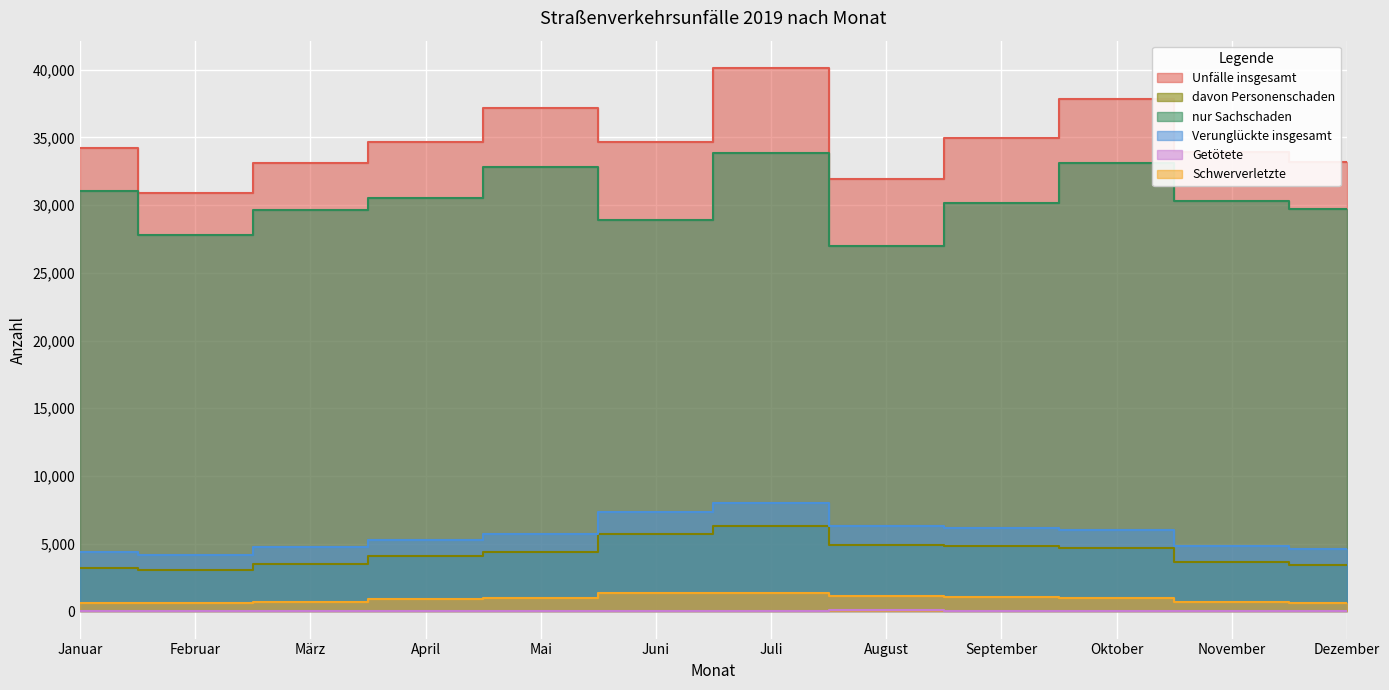

What is the difference between the davon Personenschaden values at November and Juni?

2104